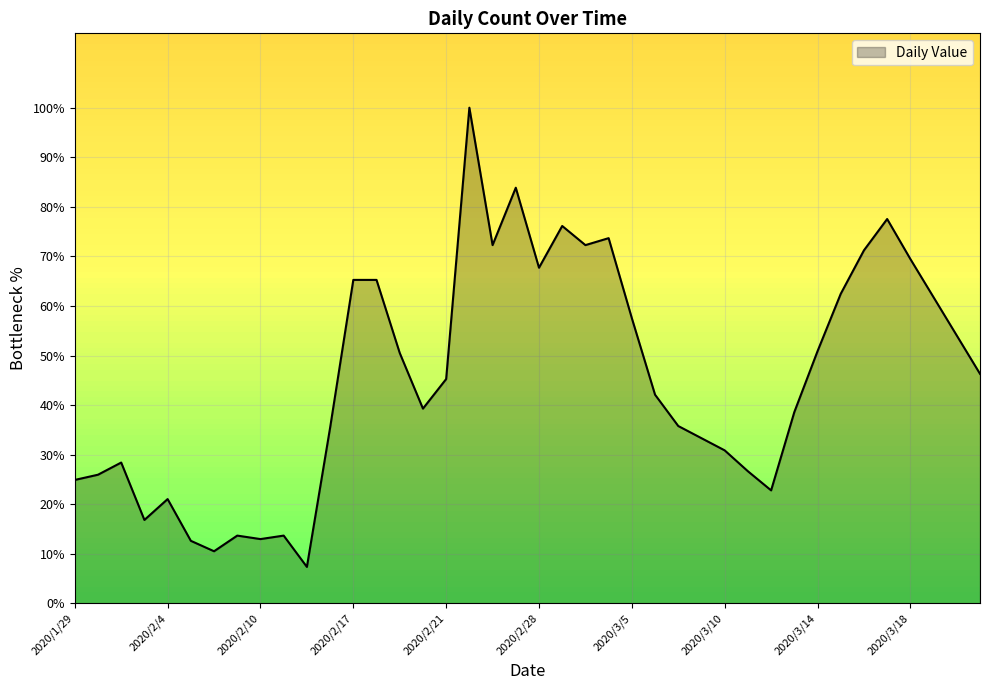

What is the difference between the maximum and minimum values?

92.6